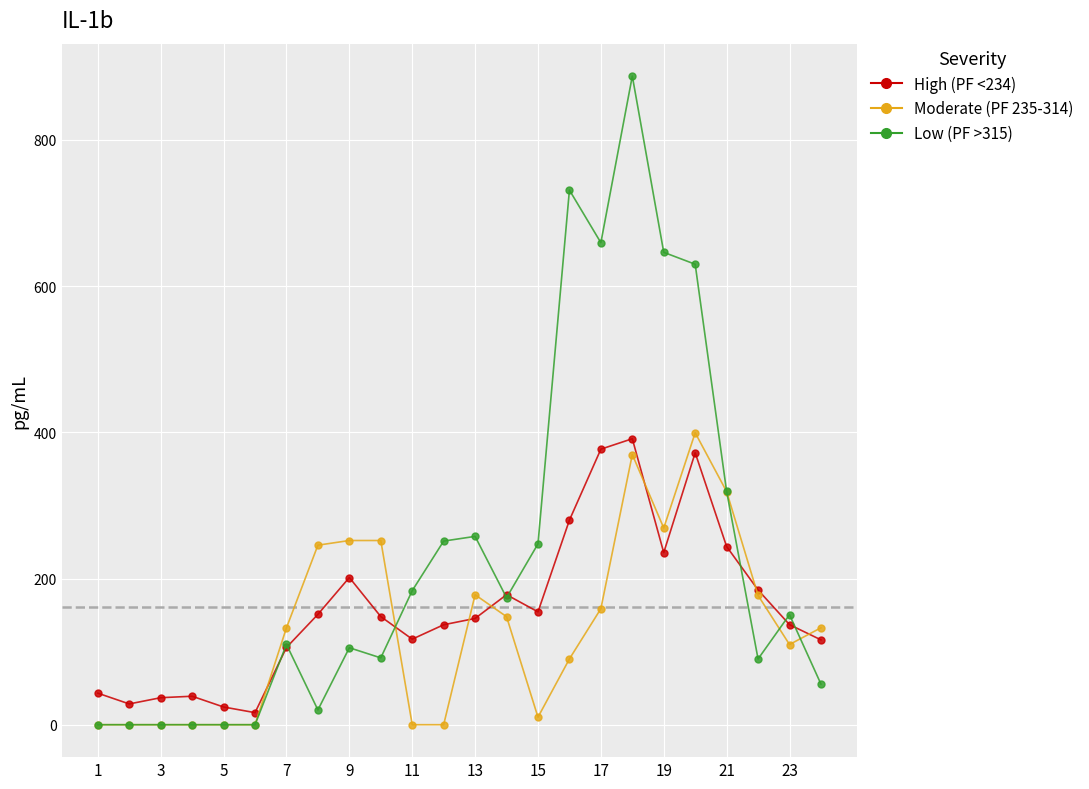

Does the chart display data point markers on the line(s)?

Yes